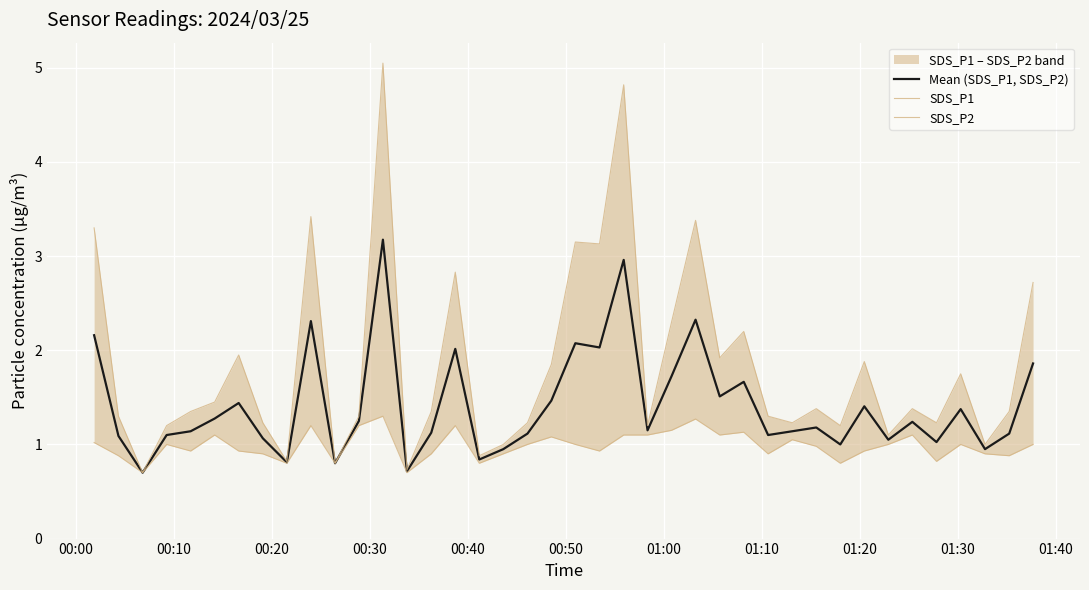

What is the sum of all SDS_P1 values?

73.4